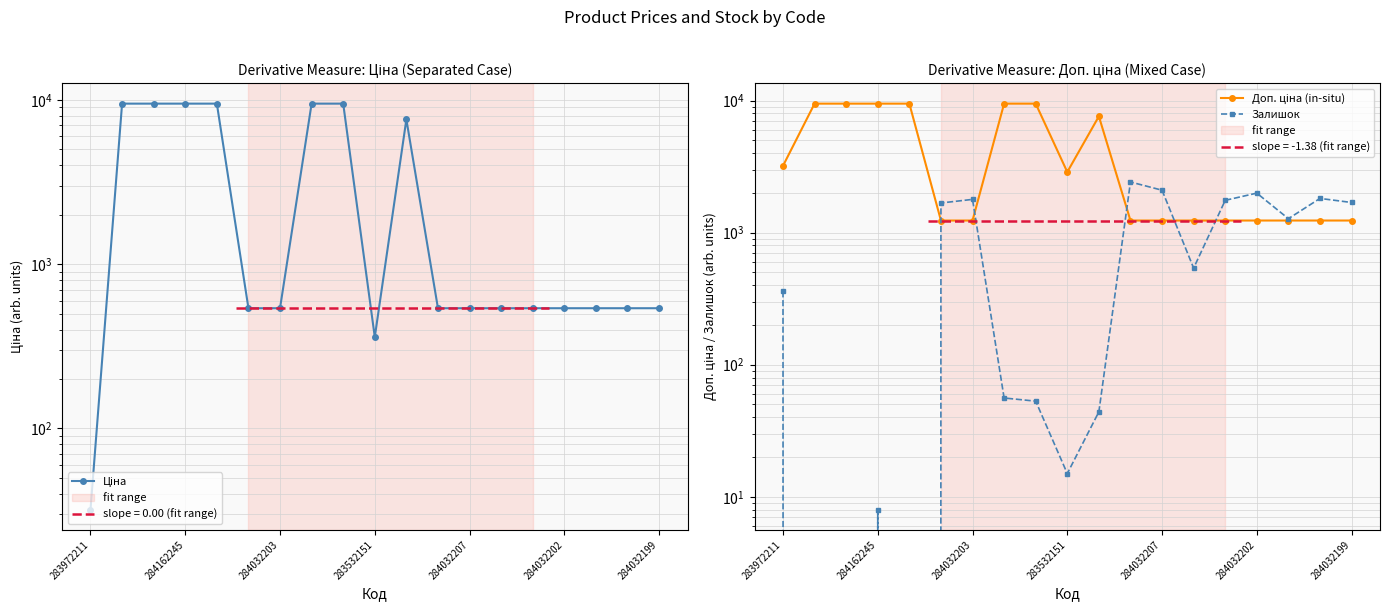

Is it true that Ціна equals 217.1 at 284032207?

False